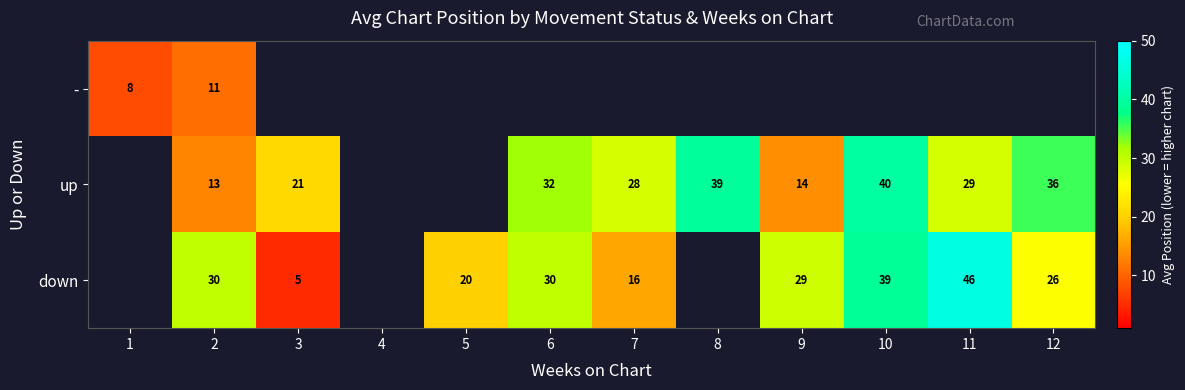

At how many categories does at least one series exceed 24?

8